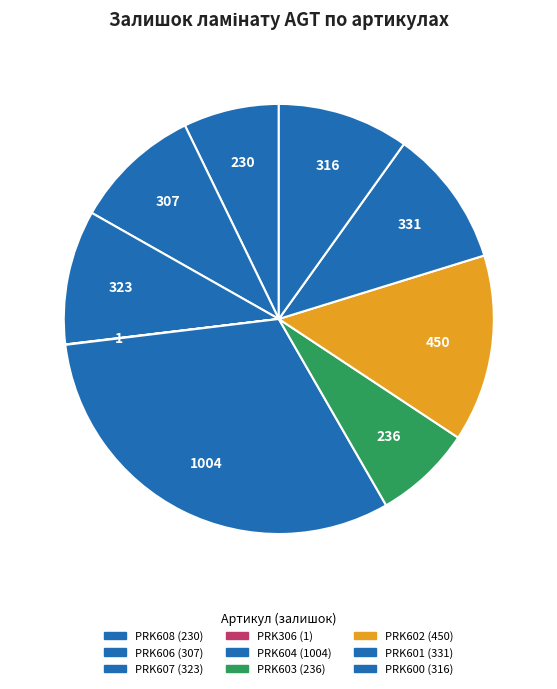

What percentage is the PRK603 slice, to the nearest percent?

7%